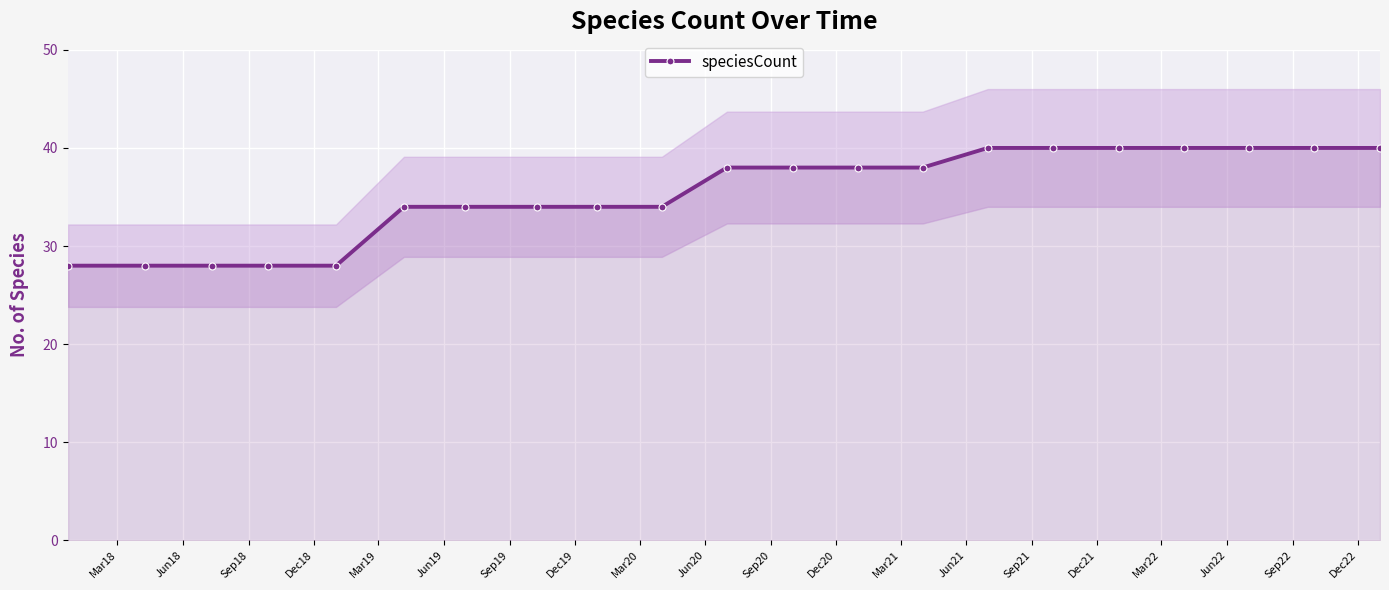

What is the lowest value of the speciesCount series?

28